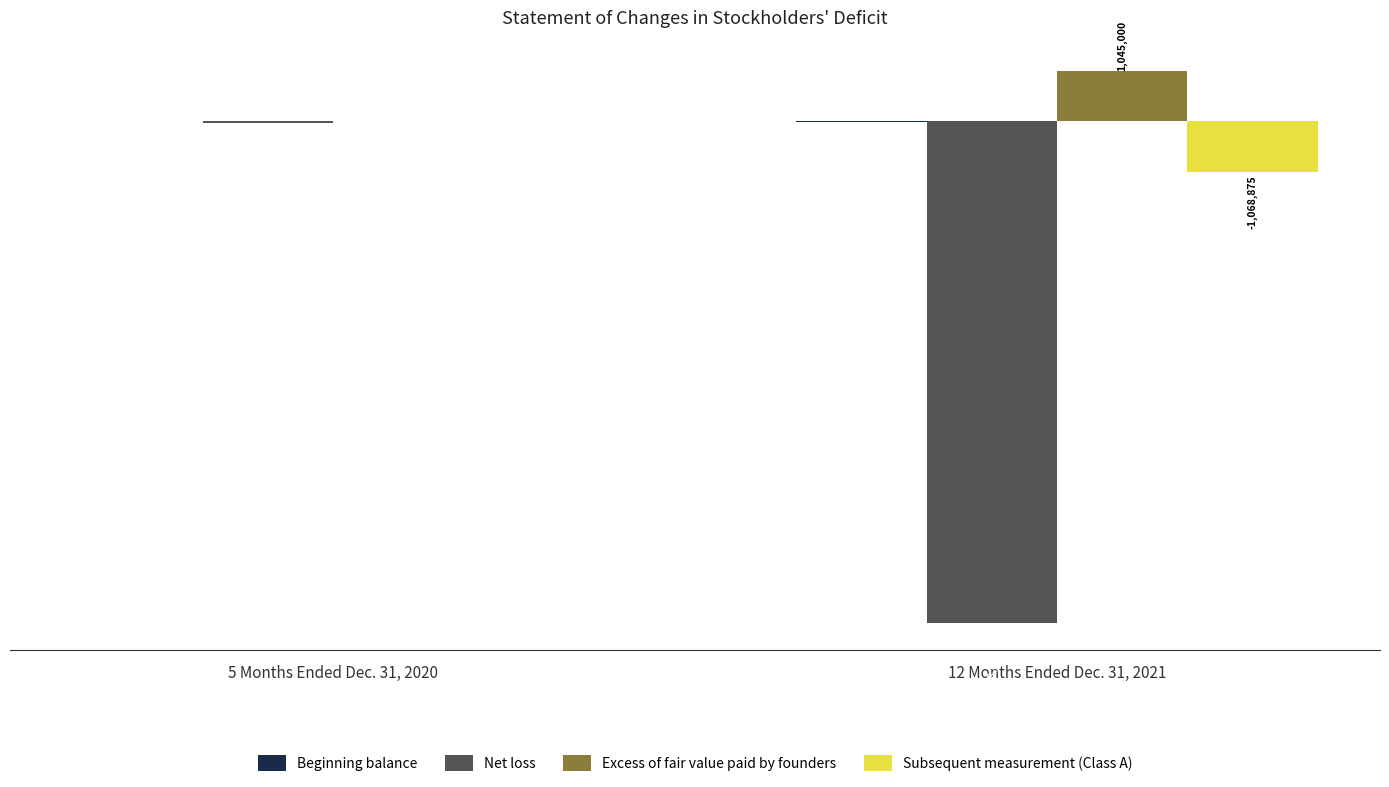

Which category has the highest value across all series?

12 Months Ended Dec. 31, 2021